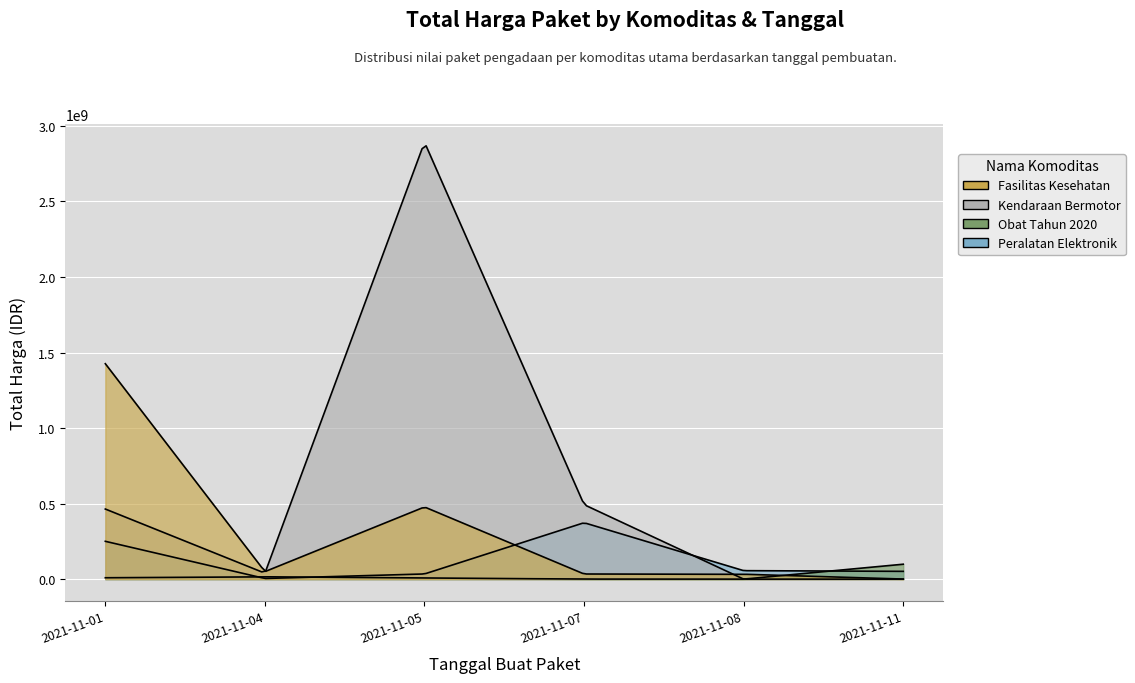

What is the average value of the Peralatan Elektronik series?

128358300